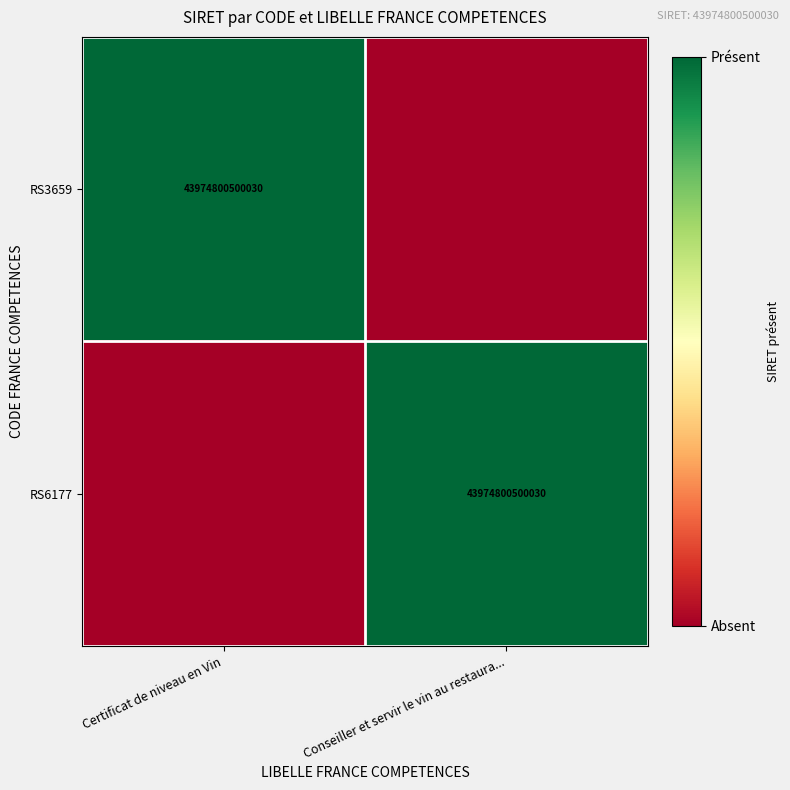

Is it true that RS6177 equals 43974800500030 at Conseiller et servir le vin au restaura...?

True